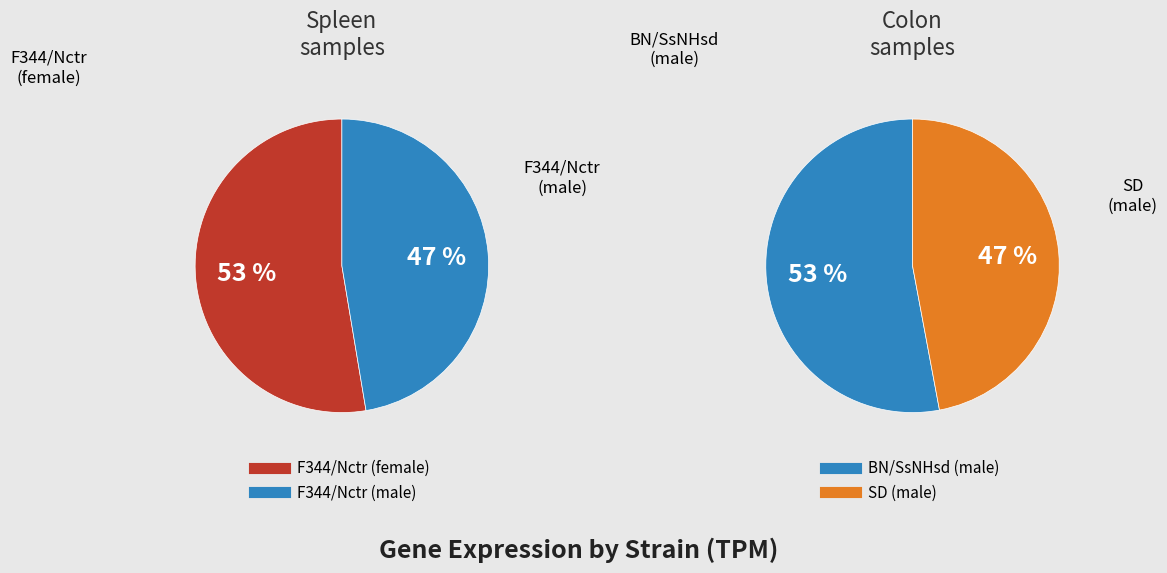

Which slice is the largest?

F344/Nctr (female)